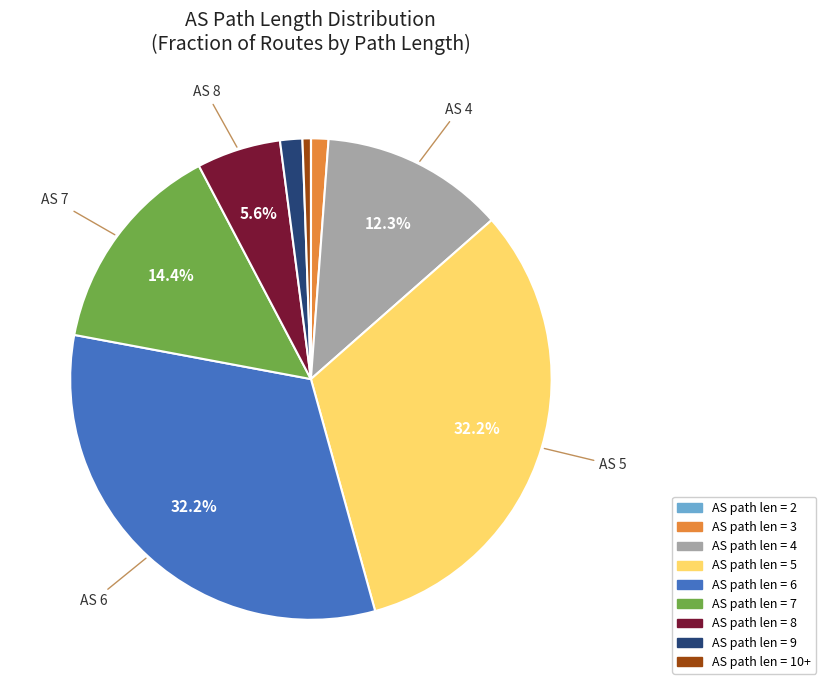

Does any single category account for the majority?

No